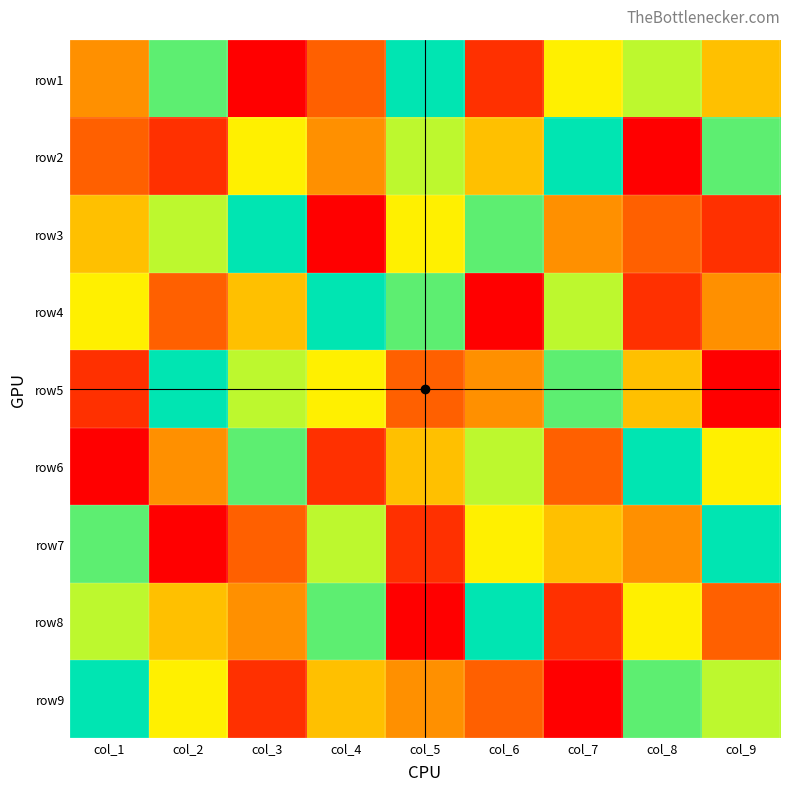

Reading left to right, transcribe all the data shown in this chart.

row1: col_1=4	col_2=8	col_3=1	col_4=3	col_5=9	col_6=2	col_7=6	col_8=7	col_9=5
row2: col_1=3	col_2=2	col_3=6	col_4=4	col_5=7	col_6=5	col_7=9	col_8=1	col_9=8
row3: col_1=5	col_2=7	col_3=9	col_4=1	col_5=6	col_6=8	col_7=4	col_8=3	col_9=2
row4: col_1=6	col_2=3	col_3=5	col_4=9	col_5=8	col_6=1	col_7=7	col_8=2	col_9=4
row5: col_1=2	col_2=9	col_3=7	col_4=6	col_5=3	col_6=4	col_7=8	col_8=5	col_9=1
row6: col_1=1	col_2=4	col_3=8	col_4=2	col_5=5	col_6=7	col_7=3	col_8=9	col_9=6
row7: col_1=8	col_2=1	col_3=3	col_4=7	col_5=2	col_6=6	col_7=5	col_8=4	col_9=9
row8: col_1=7	col_2=5	col_3=4	col_4=8	col_5=1	col_6=9	col_7=2	col_8=6	col_9=3
row9: col_1=9	col_2=6	col_3=2	col_4=5	col_5=4	col_6=3	col_7=1	col_8=8	col_9=7